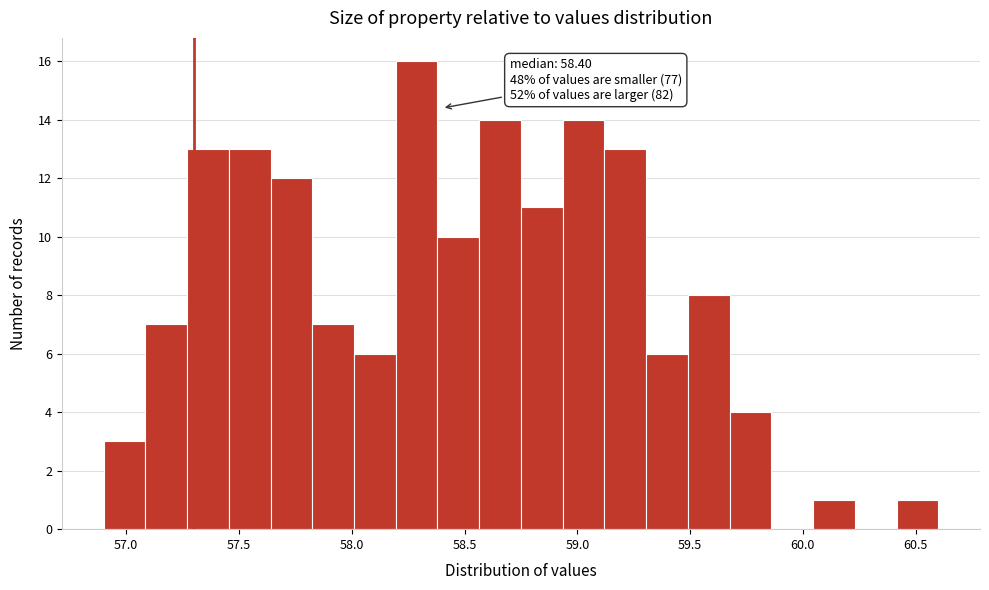

Read against the x-axis, roughly where is the centre of the tallest bar?

58.30